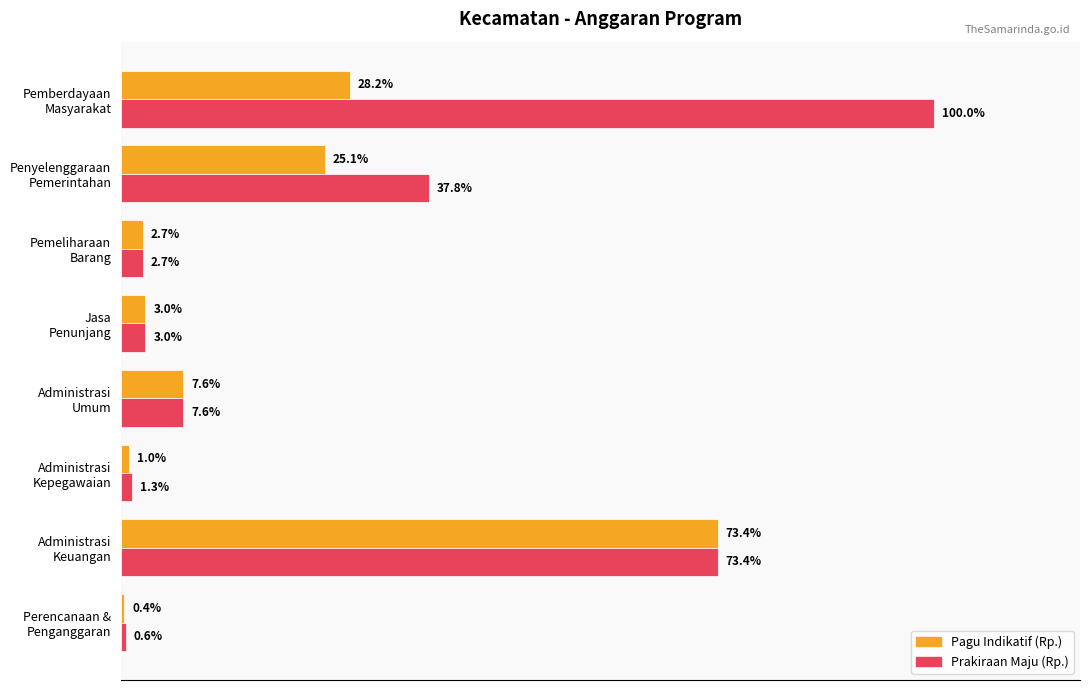

List the series in order of their peak value, highest first.

Prakiraan Maju (Rp.), Pagu Indikatif (Rp.)